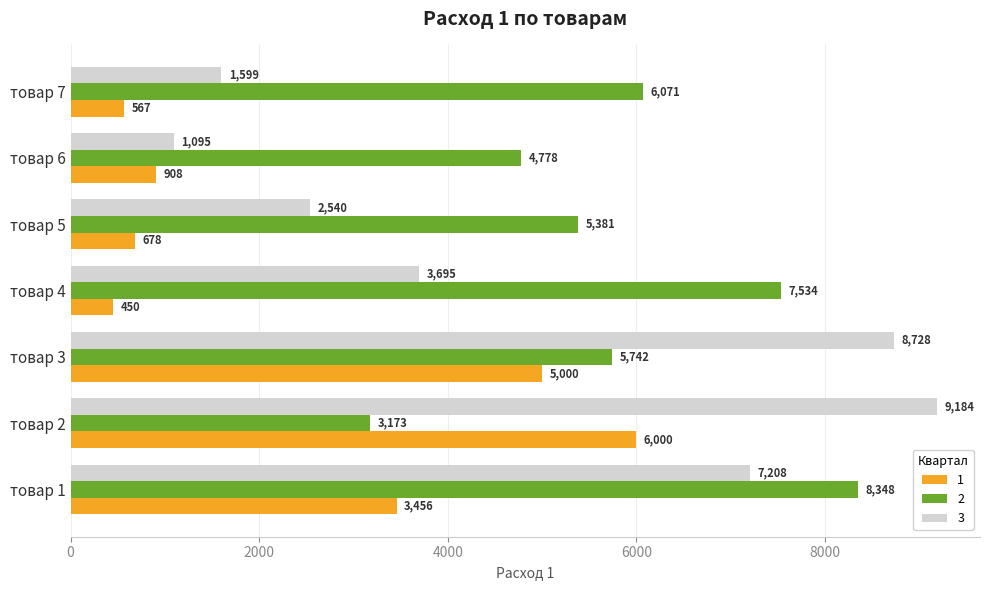

Which category has the lowest value across all series?

товар 4